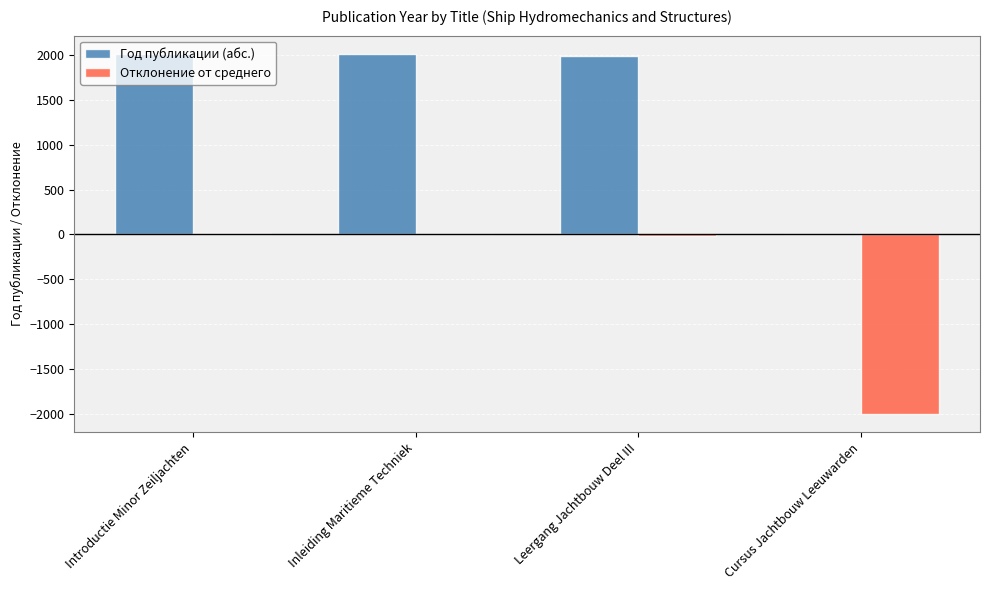

What is the highest value of the Год публикации (абс.) series?

2014.0